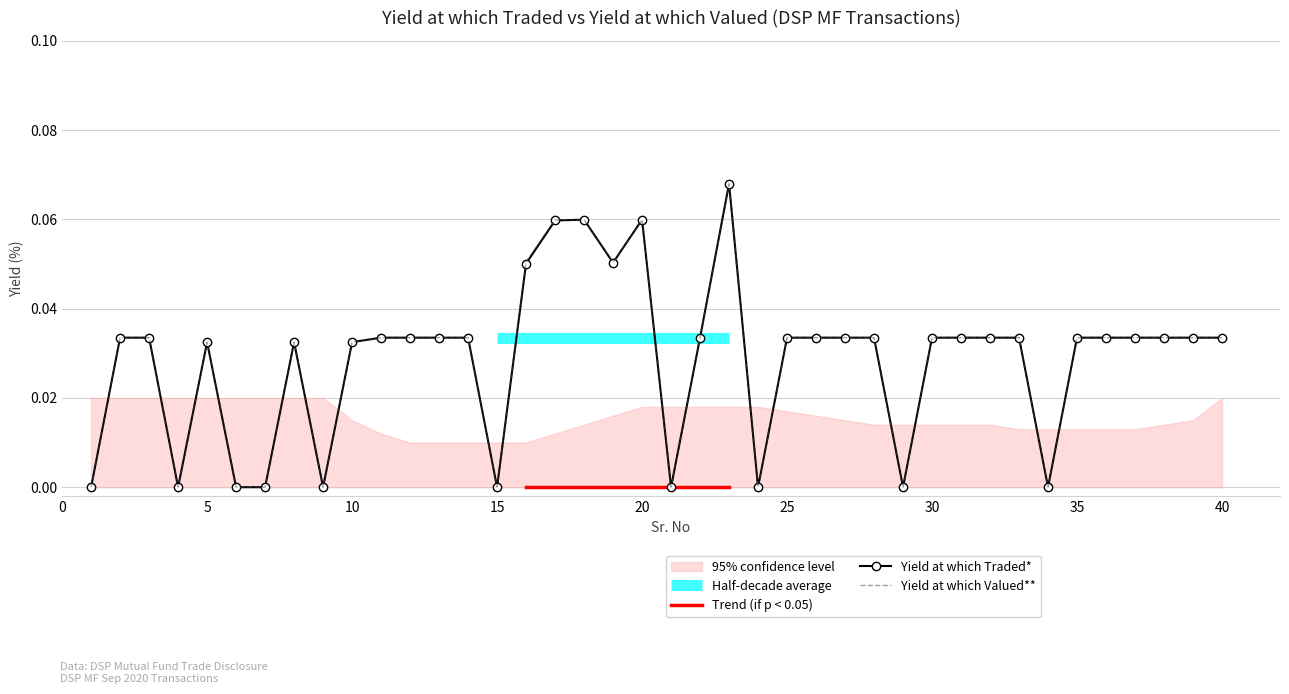

Reading left to right, transcribe all the data shown in this chart.

Yield at which Traded*: 0.0	0.0	0.0	0.0	0.0	0.0	0.0	0.0	0.0	0.0	0.0	0.0	0.0	0.0	0.0	0.1	0.1	0.1	0.1	0.1	0.0	0.0	0.1	0.0	0.0	0.0	0.0	0.0	0.0	0.0	0.0	0.0	0.0	0.0	0.0	0.0	0.0	0.0	0.0	0.0
Yield at which Valued**: 0.0	0.0	0.0	0.0	0.0	0.0	0.0	0.0	0.0	0.0	0.0	0.0	0.0	0.0	0.0	0.1	0.1	0.1	0.1	0.1	0.0	0.0	0.1	0.0	0.0	0.0	0.0	0.0	0.0	0.0	0.0	0.0	0.0	0.0	0.0	0.0	0.0	0.0	0.0	0.0